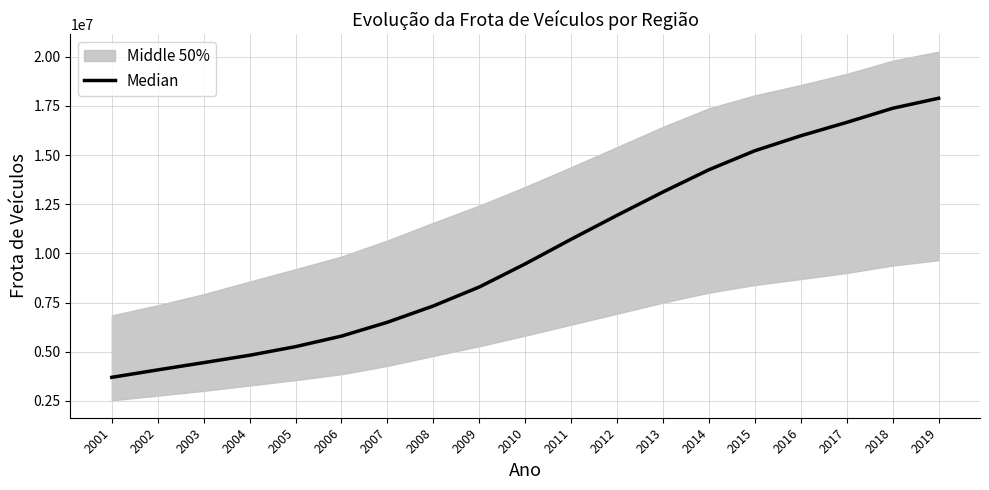

List the labels in order of value, smallest first.

2001, 2002, 2003, 2004, 2005, 2006, 2007, 2008, 2009, 2010, 2011, 2012, 2013, 2014, 2015, 2016, 2017, 2018, 2019